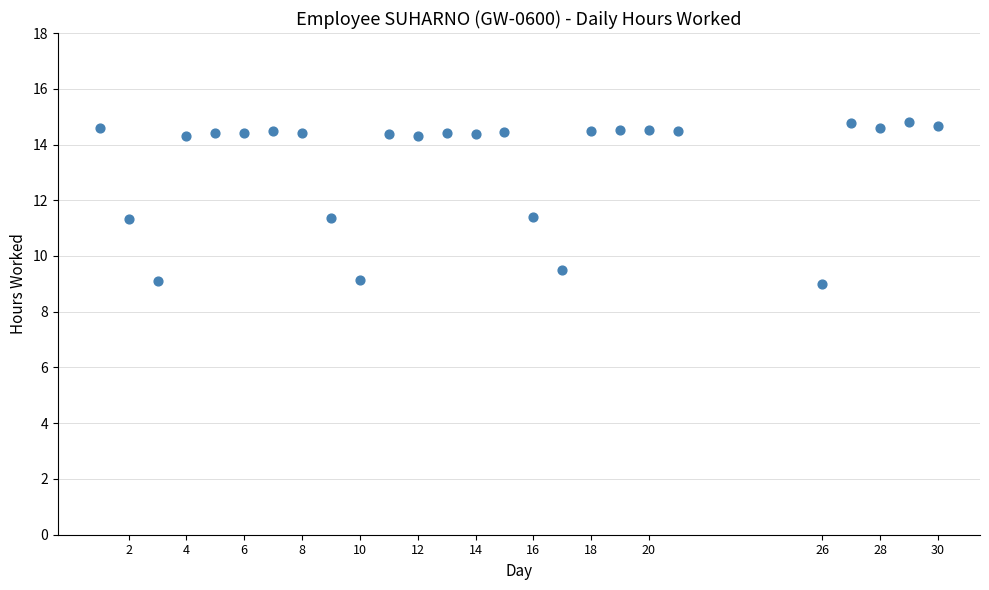

What is the range of Y values (max minus min)?

5.8